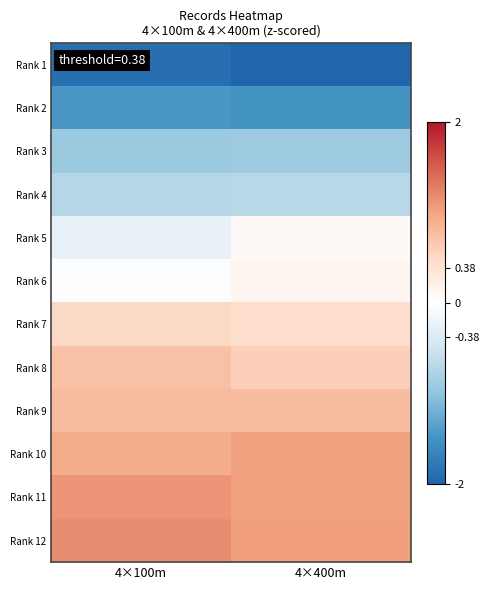

At how many categories does at least one series exceed 0?

2